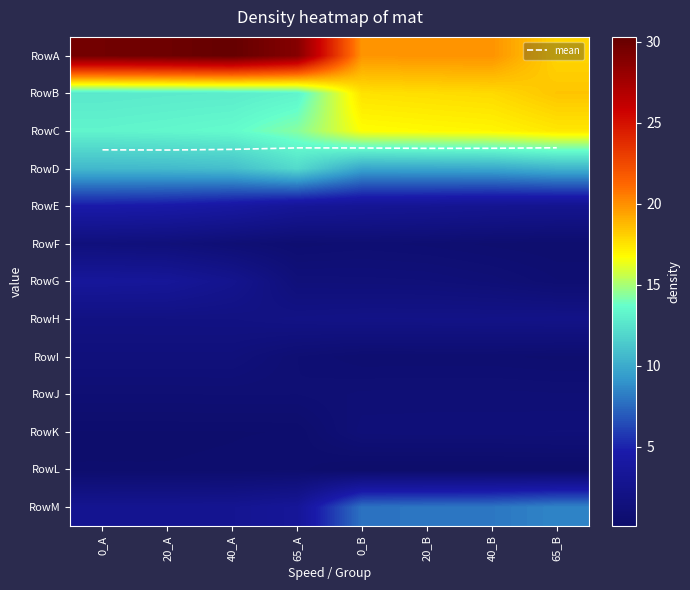

Is it true that RowJ equals 0.5 at 20_A?

False